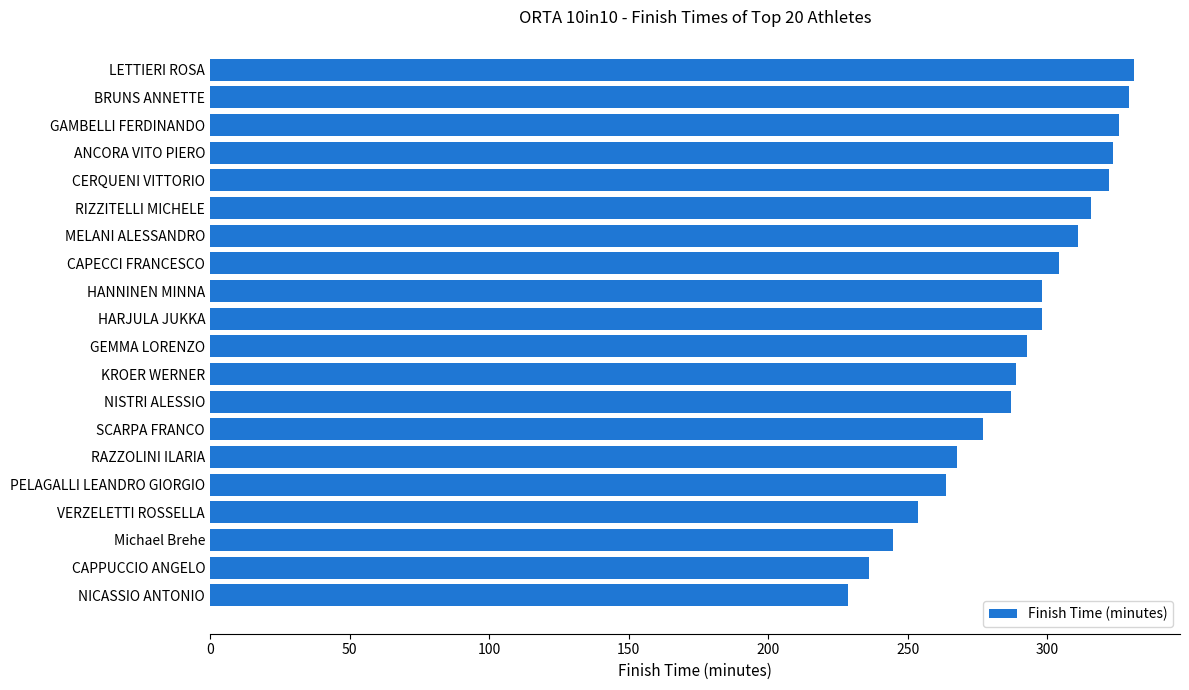

Between VERZELETTI ROSSELLA and NICASSIO ANTONIO, which is larger?

VERZELETTI ROSSELLA